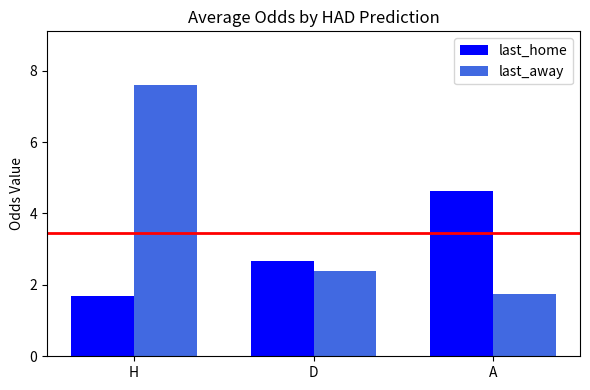

Between H and A, which series saw the biggest shift?

last_away